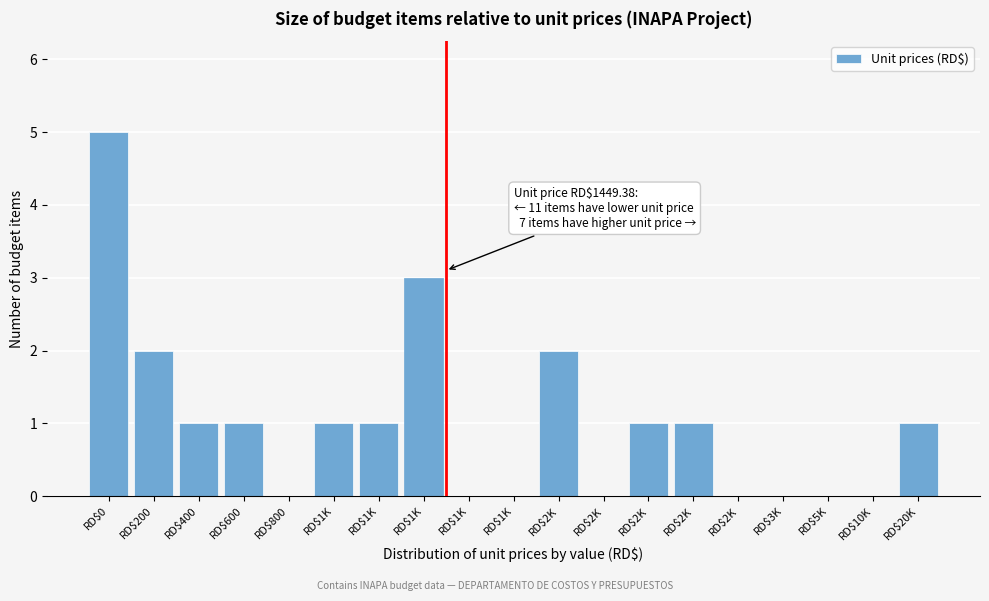

Count the number of categories in the chart.

19